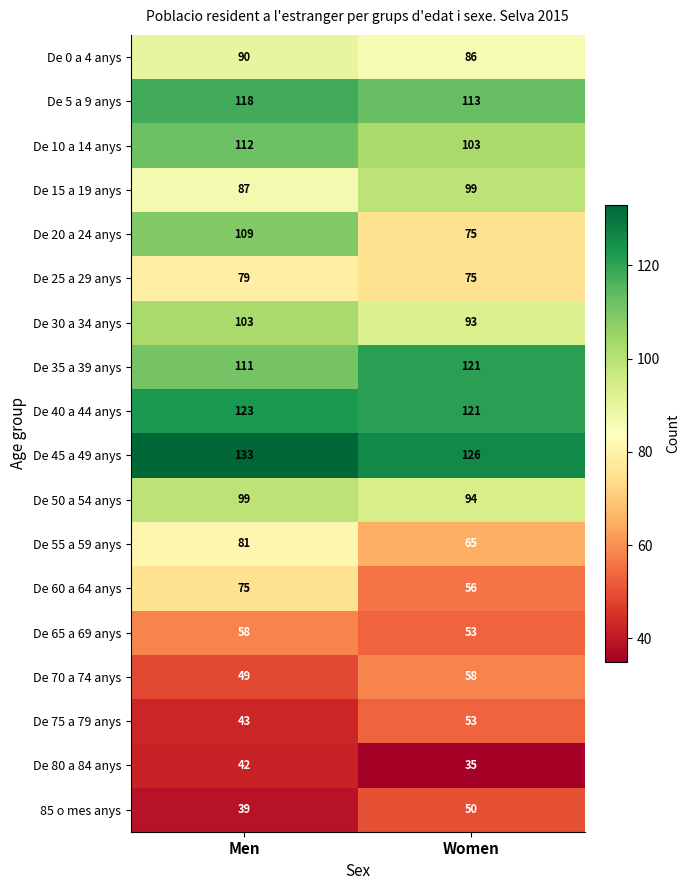

What is the difference between the De 0 a 4 anys values at Women and Men?

4